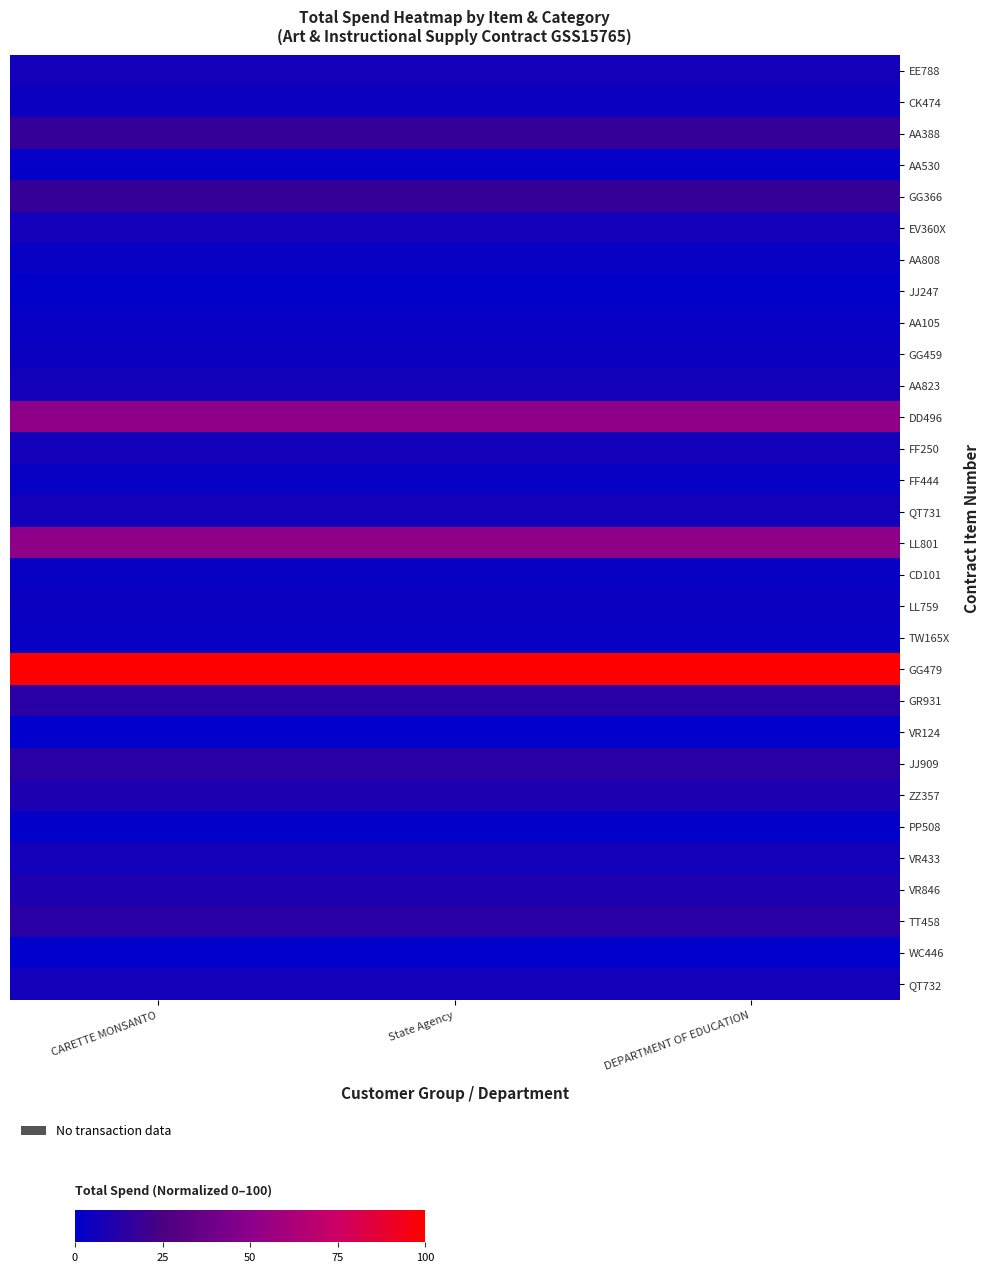

Reading right to left, what are all the values shown in this chart?

EE788: DEPARTMENT OF EDUCATION=6.4	State Agency=6.4	CARETTE MONSANTO=6.4
CK474: DEPARTMENT OF EDUCATION=4.5	State Agency=4.5	CARETTE MONSANTO=4.5
AA388: DEPARTMENT OF EDUCATION=17.7	State Agency=17.7	CARETTE MONSANTO=17.7
AA530: DEPARTMENT OF EDUCATION=1.7	State Agency=1.7	CARETTE MONSANTO=1.7
GG366: DEPARTMENT OF EDUCATION=17.7	State Agency=17.7	CARETTE MONSANTO=17.7
EV360X: DEPARTMENT OF EDUCATION=6.4	State Agency=6.4	CARETTE MONSANTO=6.4
AA808: DEPARTMENT OF EDUCATION=2.6	State Agency=2.6	CARETTE MONSANTO=2.6
JJ247: DEPARTMENT OF EDUCATION=0.8	State Agency=0.8	CARETTE MONSANTO=0.8
AA105: DEPARTMENT OF EDUCATION=2.6	State Agency=2.6	CARETTE MONSANTO=2.6
GG459: DEPARTMENT OF EDUCATION=4.5	State Agency=4.5	CARETTE MONSANTO=4.5
AA823: DEPARTMENT OF EDUCATION=6.4	State Agency=6.4	CARETTE MONSANTO=6.4
DD496: DEPARTMENT OF EDUCATION=51.3	State Agency=51.3	CARETTE MONSANTO=51.3
FF250: DEPARTMENT OF EDUCATION=6.4	State Agency=6.4	CARETTE MONSANTO=6.4
FF444: DEPARTMENT OF EDUCATION=2.6	State Agency=2.6	CARETTE MONSANTO=2.6
QT731: DEPARTMENT OF EDUCATION=6.4	State Agency=6.4	CARETTE MONSANTO=6.4
LL801: DEPARTMENT OF EDUCATION=51.3	State Agency=51.3	CARETTE MONSANTO=51.3
CD101: DEPARTMENT OF EDUCATION=2.6	State Agency=2.6	CARETTE MONSANTO=2.6
LL759: DEPARTMENT OF EDUCATION=4.5	State Agency=4.5	CARETTE MONSANTO=4.5
TW165X: DEPARTMENT OF EDUCATION=2.6	State Agency=2.6	CARETTE MONSANTO=2.6
GG479: DEPARTMENT OF EDUCATION=100.0	State Agency=100.0	CARETTE MONSANTO=100.0
GR931: DEPARTMENT OF EDUCATION=13.9	State Agency=13.9	CARETTE MONSANTO=13.9
VR124: DEPARTMENT OF EDUCATION=0.0	State Agency=0.0	CARETTE MONSANTO=0.0
JJ909: DEPARTMENT OF EDUCATION=13.9	State Agency=13.9	CARETTE MONSANTO=13.9
ZZ357: DEPARTMENT OF EDUCATION=10.1	State Agency=10.1	CARETTE MONSANTO=10.1
PP508: DEPARTMENT OF EDUCATION=1.5	State Agency=1.5	CARETTE MONSANTO=1.5
VR433: DEPARTMENT OF EDUCATION=6.4	State Agency=6.4	CARETTE MONSANTO=6.4
VR846: DEPARTMENT OF EDUCATION=10.1	State Agency=10.1	CARETTE MONSANTO=10.1
TT458: DEPARTMENT OF EDUCATION=13.9	State Agency=13.9	CARETTE MONSANTO=13.9
WC446: DEPARTMENT OF EDUCATION=0.4	State Agency=0.4	CARETTE MONSANTO=0.4
QT732: DEPARTMENT OF EDUCATION=6.4	State Agency=6.4	CARETTE MONSANTO=6.4